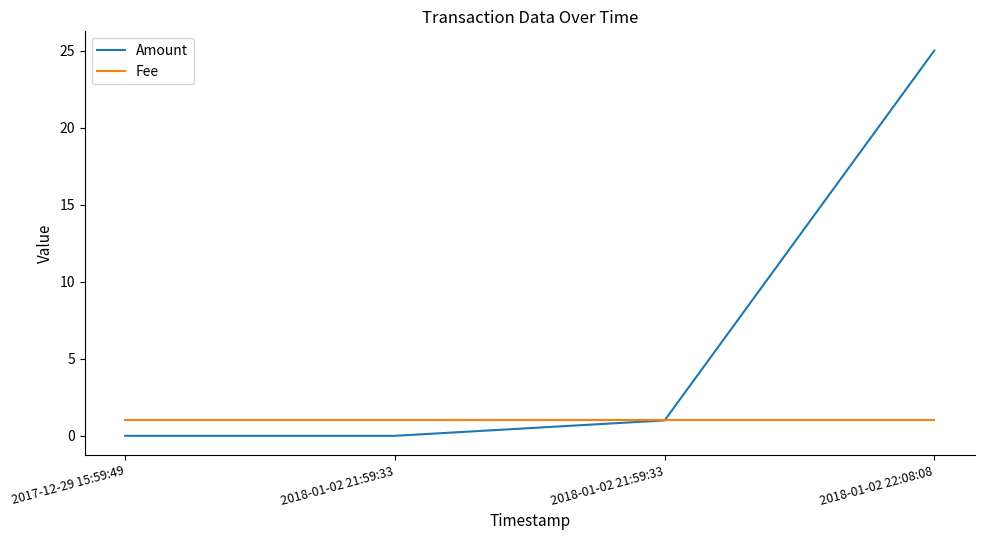

Rank the series by their maximum value, from lowest to highest.

Fee, Amount